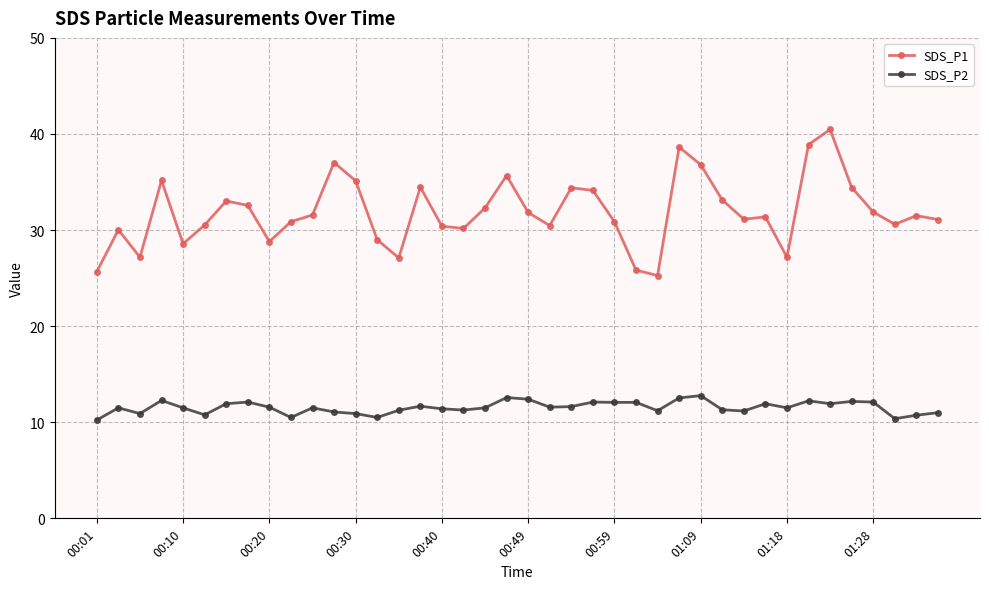

Which series has the largest range (max minus min)?

SDS_P1